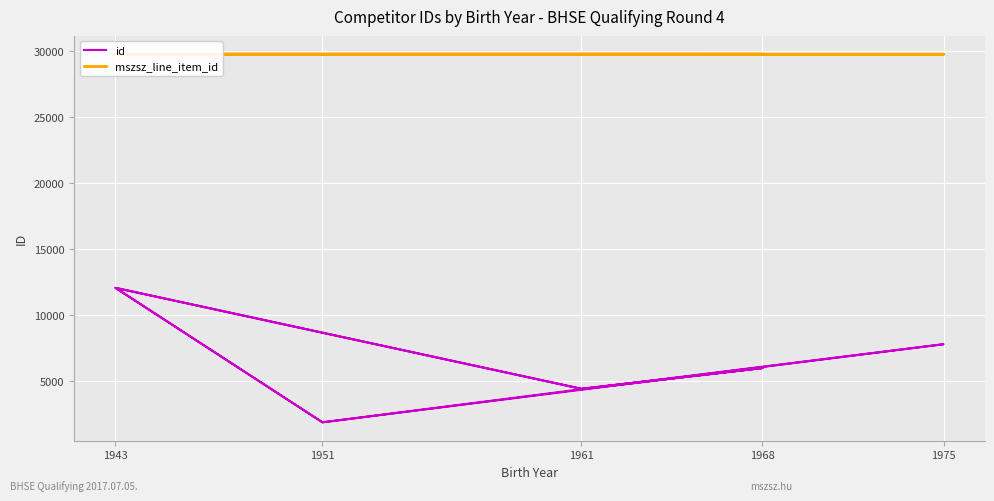

True or false: id and mszsz_line_item_id intersect in this chart.

False